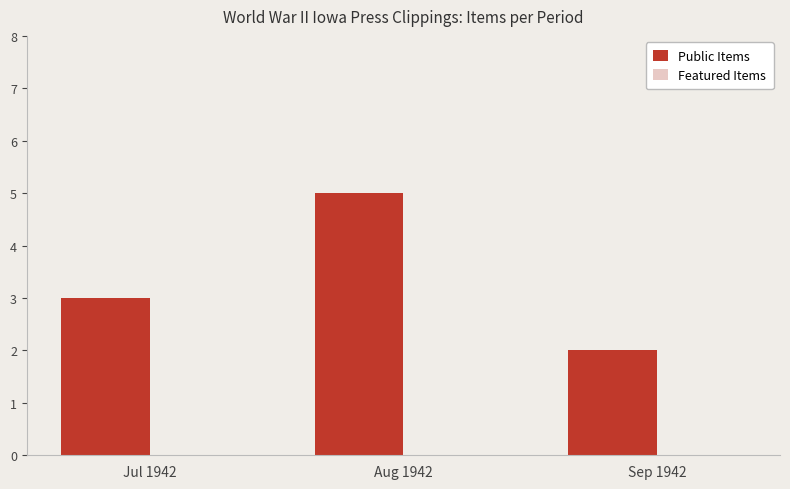

What is the change in value from Aug 1942 to Sep 1942?

-3